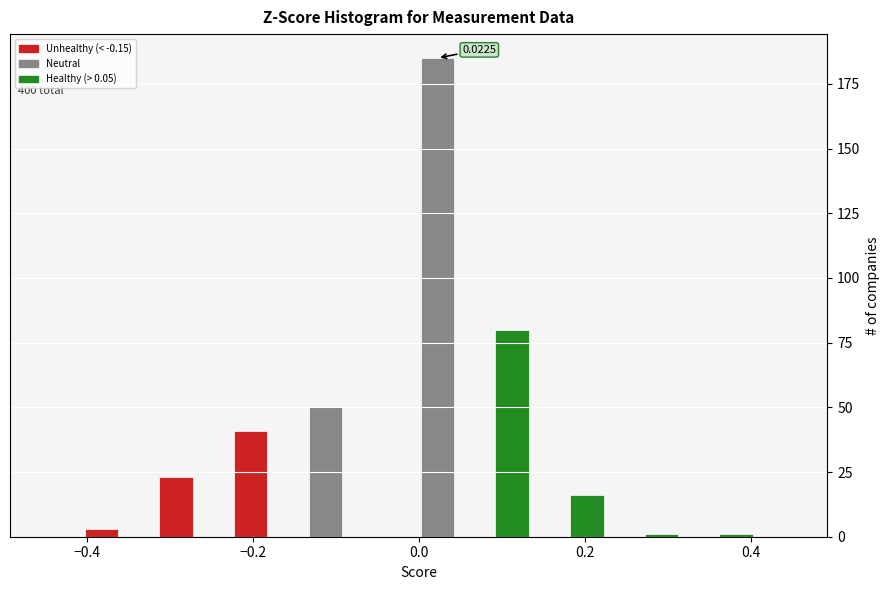

Read against the x-axis, roughly where is the centre of the tallest bar?

0.02